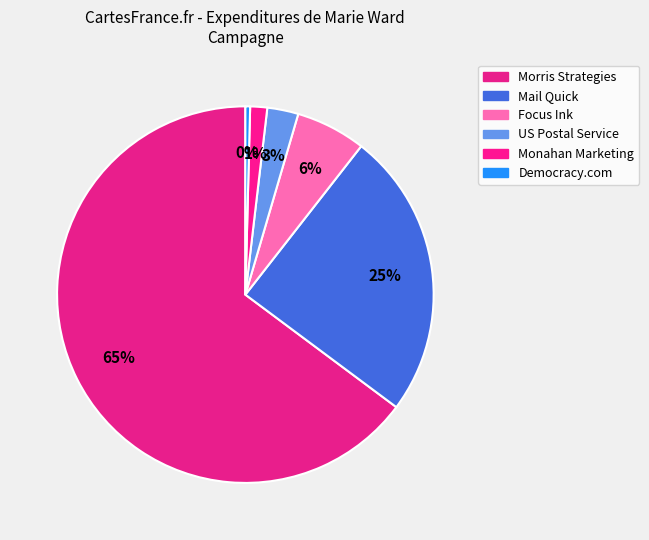

To the nearest percent, what portion does Mail Quick represent?

25%